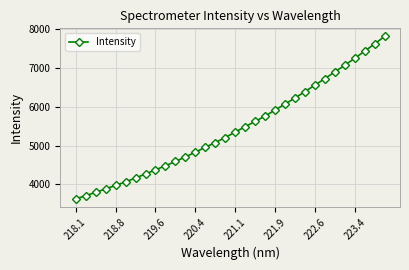

What is the average value?

5435.4